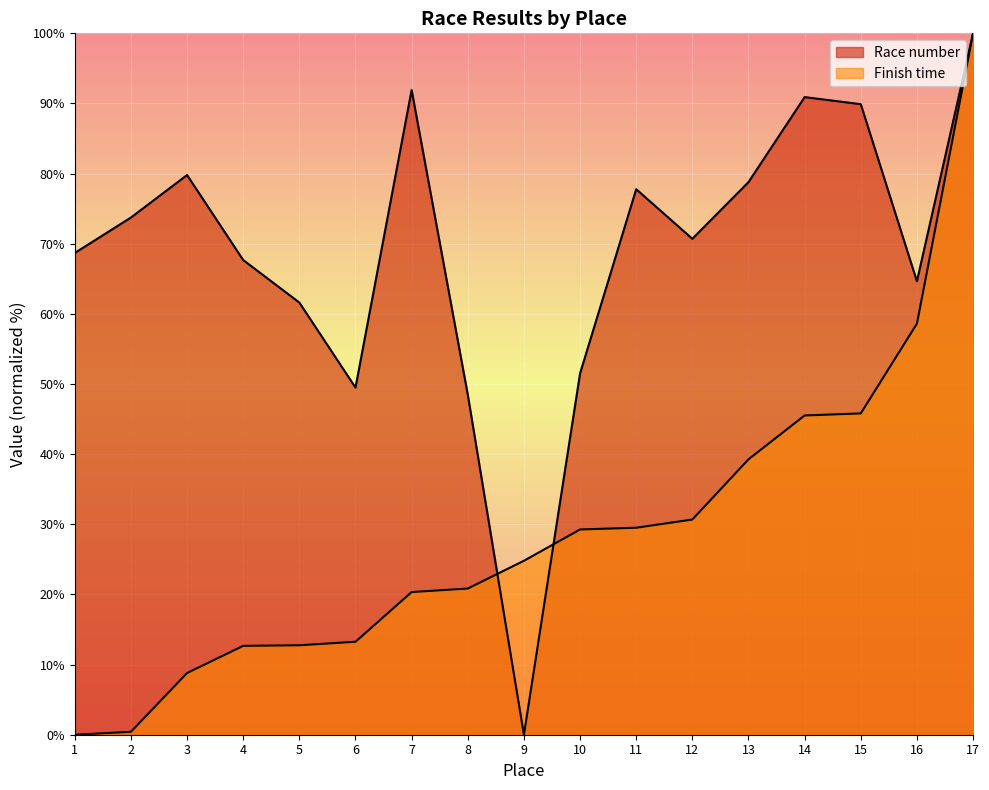

How many times do Finish time and Race number cross each other?

2